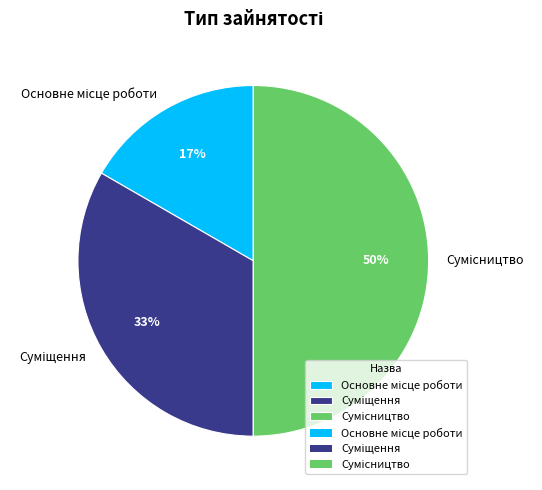

To the nearest percent, what is the average slice percentage?

33%